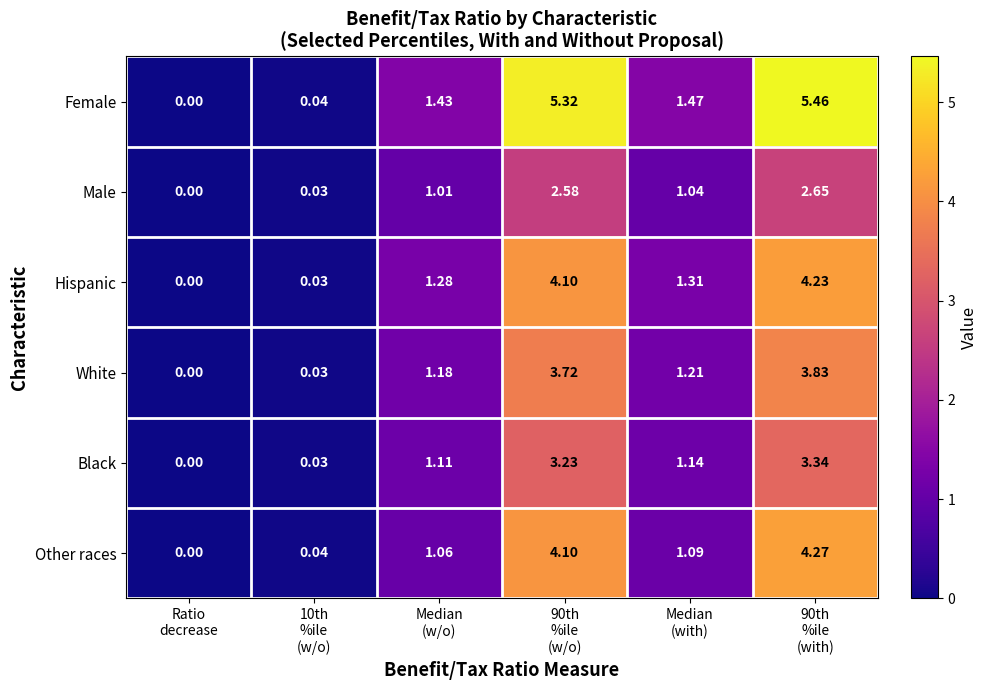

Which series has the largest range (max minus min)?

Female